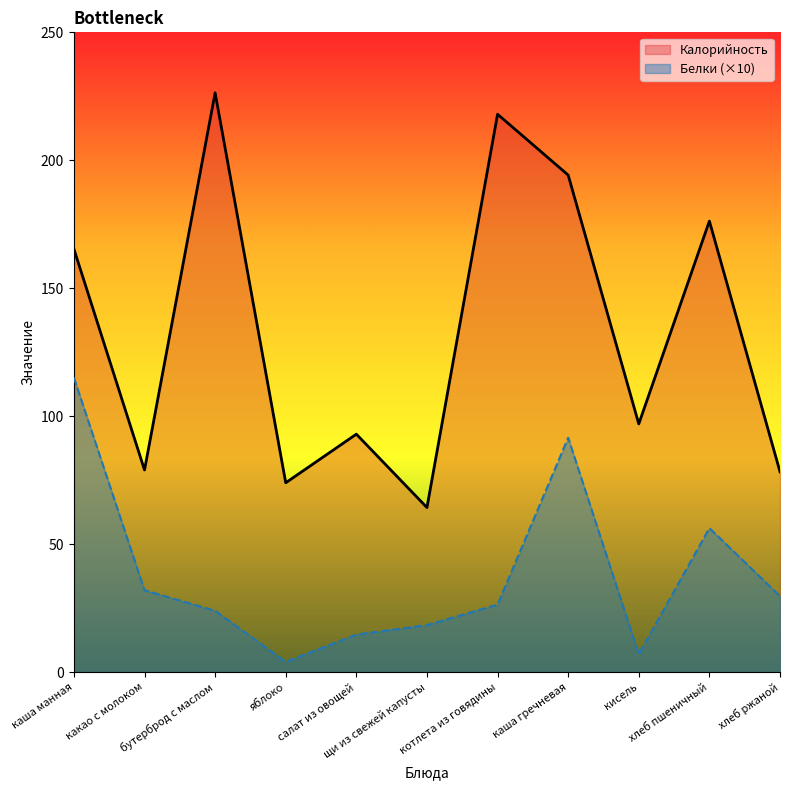

What is the sum of all Калорийность values?

1465.8